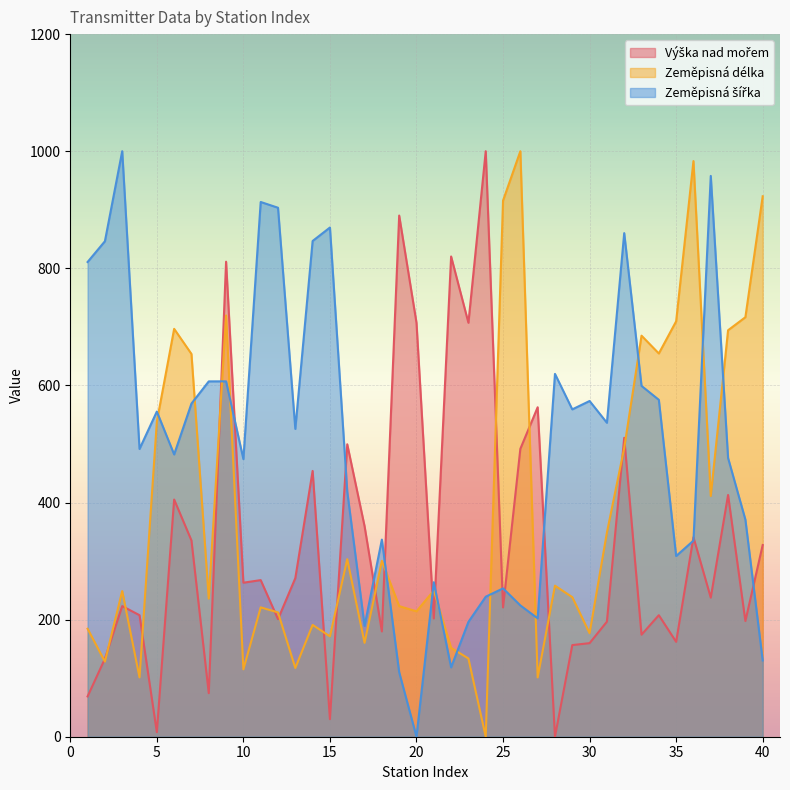

Is the value of Zeměpisná šířka at 24 greater than the value of Zeměpisná délka at 16?

No